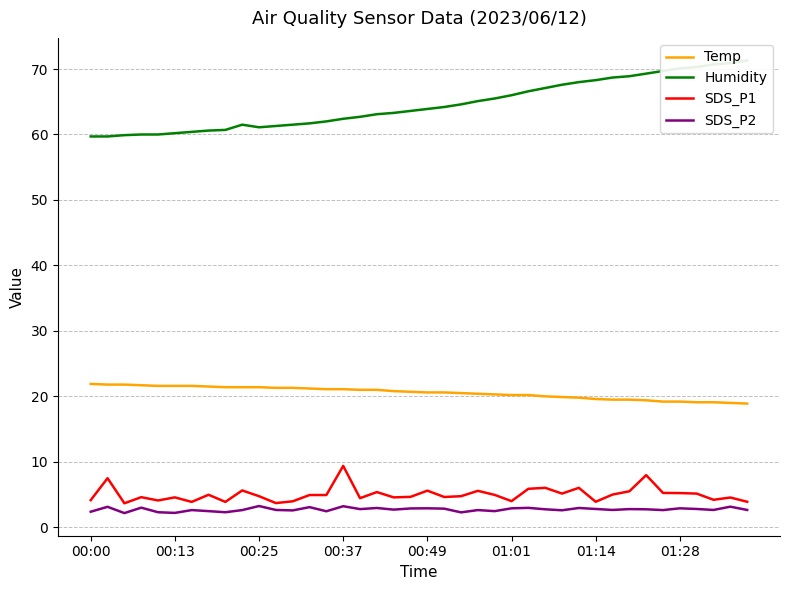

What is the approximate value of SDS_P2 at 11?

2.6